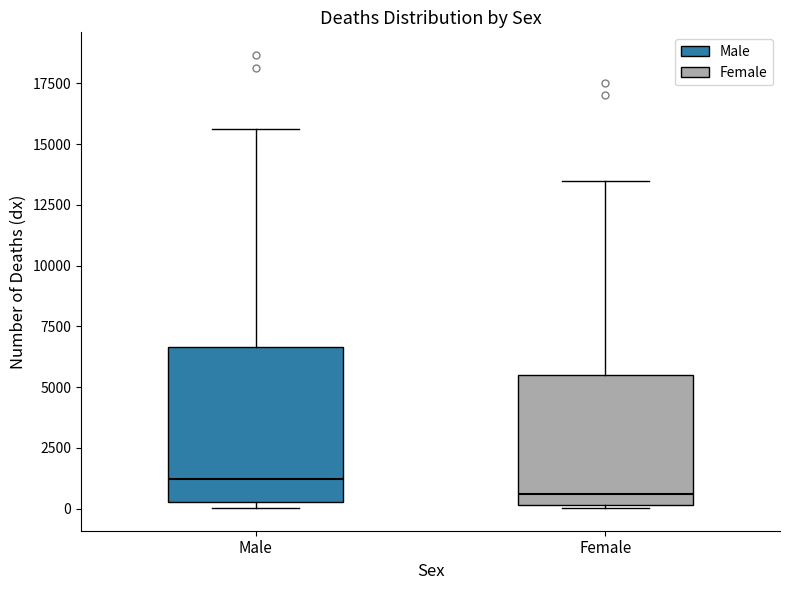

Where does the median line of the box for Male sit on the y-axis? The values are not printed on the chart, so give them approximately, as read against the axis.

1000